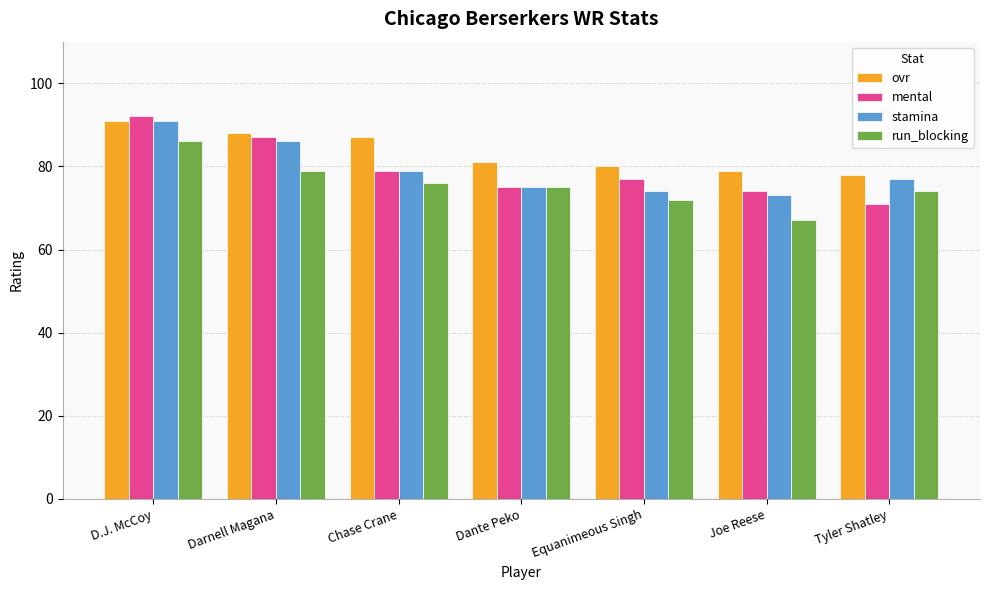

Which series has the largest range (max minus min)?

mental